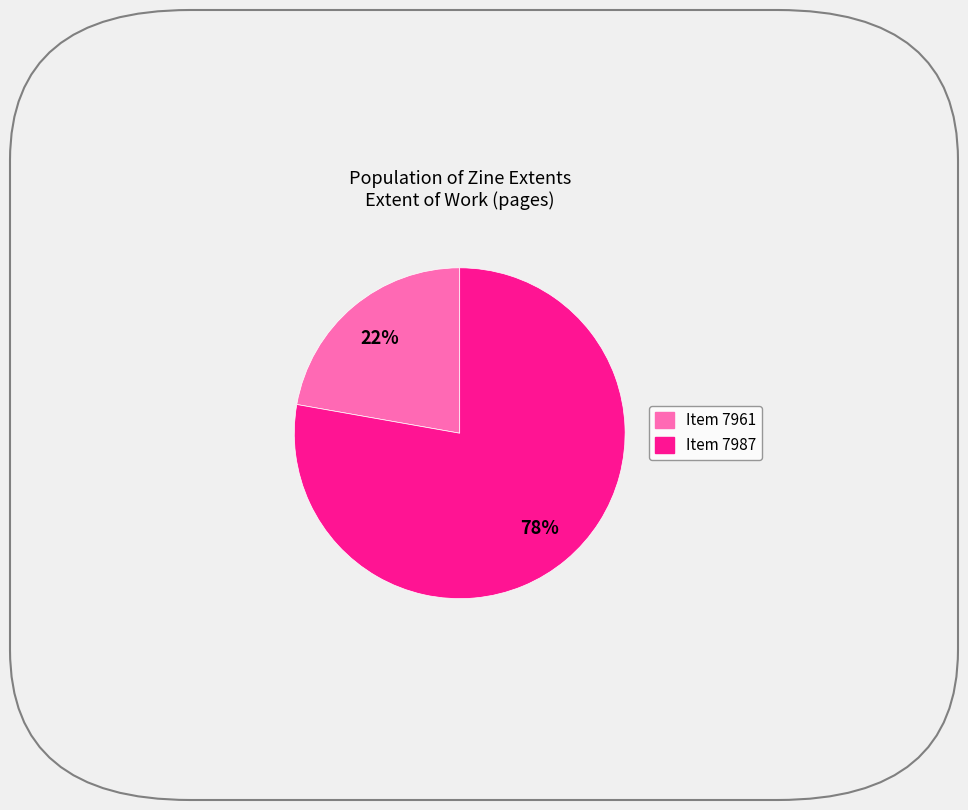

To the nearest percent, what percentage of the pie is Item 7961?

22%